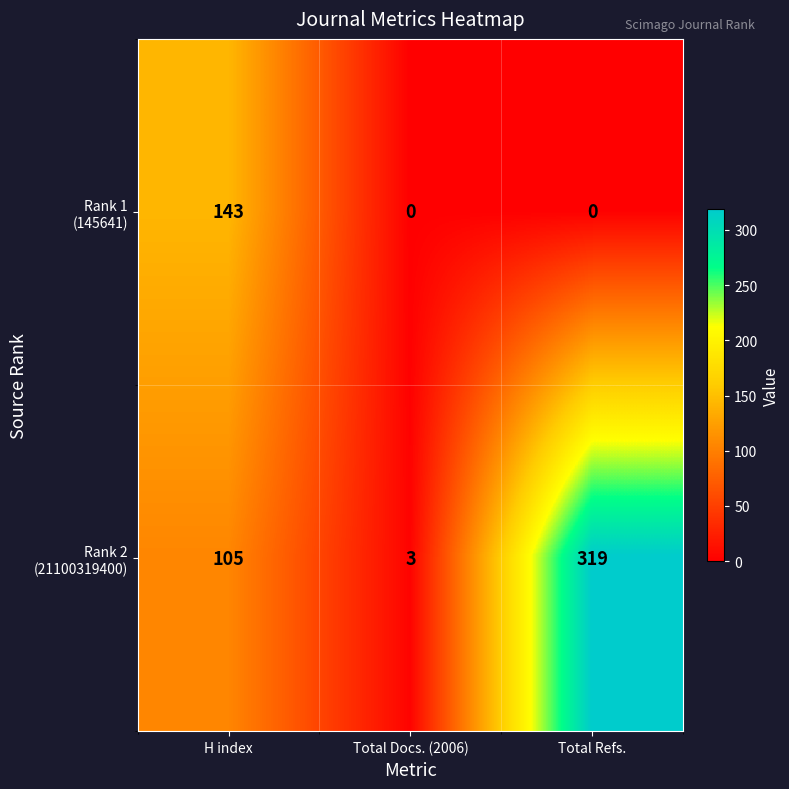

What is the total value across all series at Total Docs. (2006)?

3